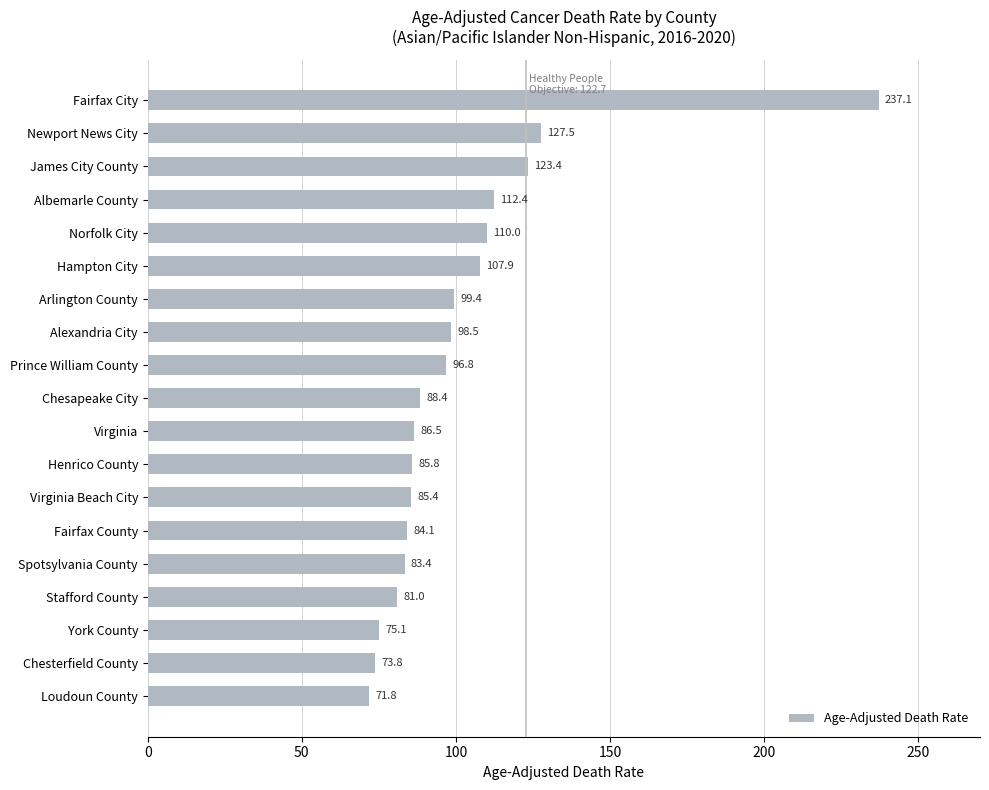

List the labels in order of value, largest first.

Fairfax City, Newport News City, James City County, Albemarle County, Norfolk City, Hampton City, Arlington County, Alexandria City, Prince William County, Chesapeake City, Virginia, Henrico County, Virginia Beach City, Fairfax County, Spotsylvania County, Stafford County, York County, Chesterfield County, Loudoun County